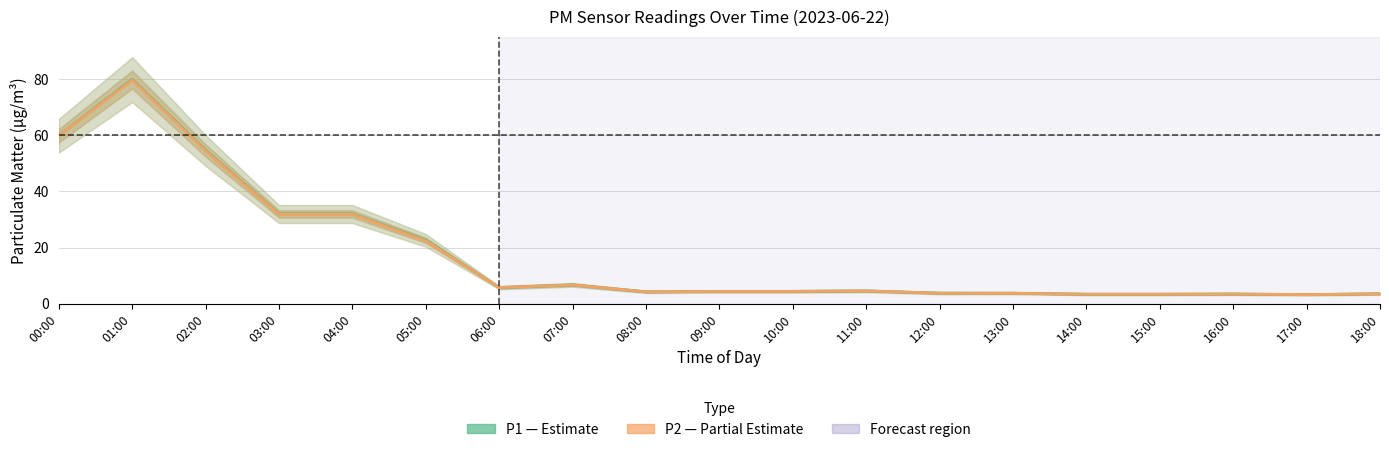

Rank the categories by P2 (Partial Estimate) value from lowest to highest.

17:00, 14:00, 15:00, 16:00, 18:00, 13:00, 12:00, 08:00, 09:00, 10:00, 11:00, 06:00, 07:00, 05:00, 03:00, 04:00, 02:00, 00:00, 01:00